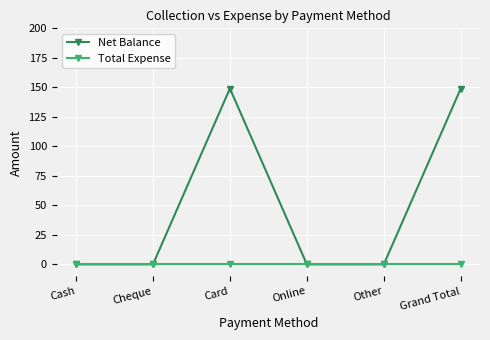

The Net Balance series shows 0 at Cheque. True or false?

True